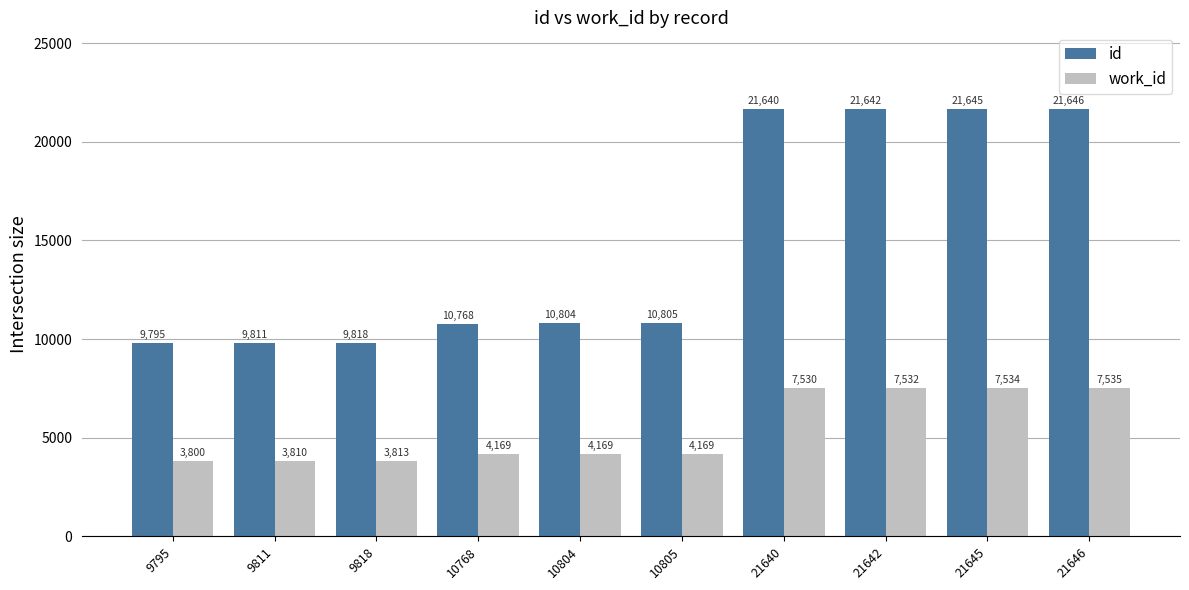

How many bars are there in each group?

2